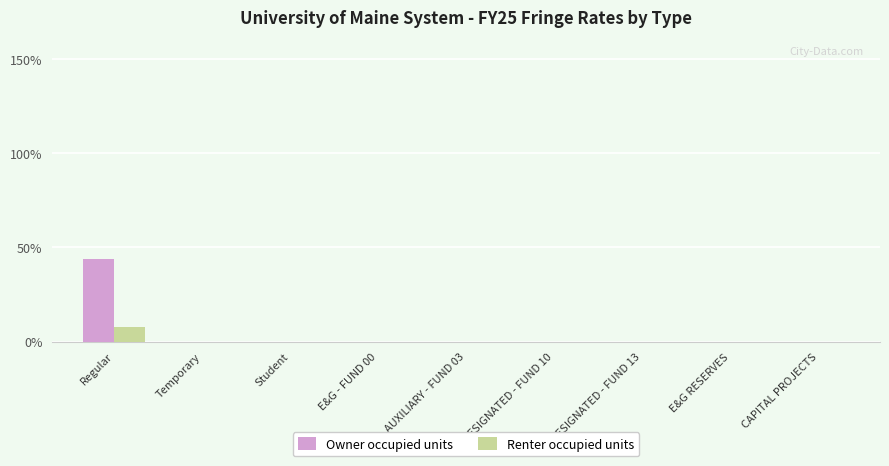

What position from the left is DESIGNATED - FUND 10?

6